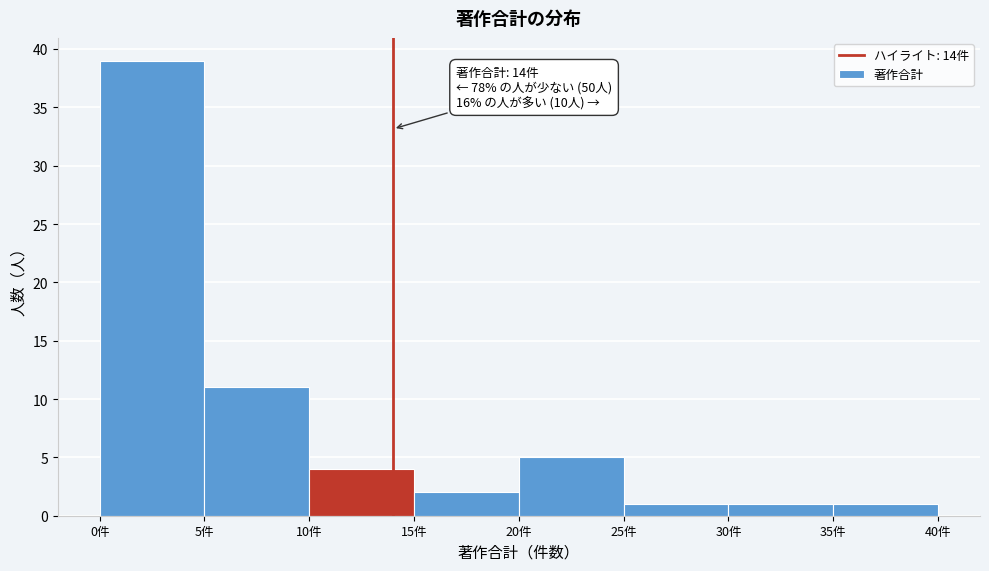

Which range on the x-axis has the tallest bar?

0 to 5